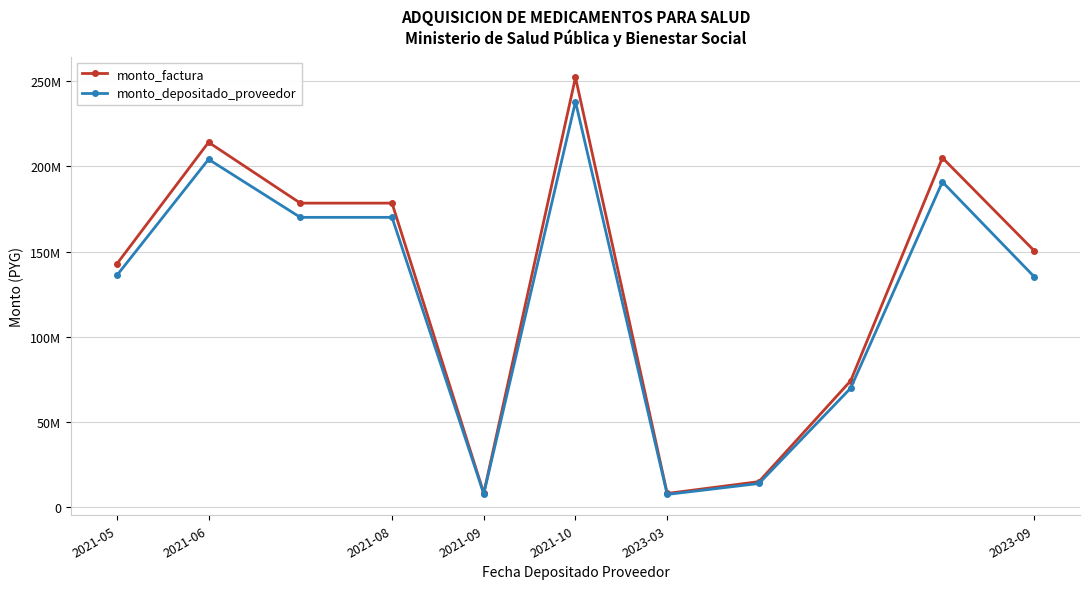

What are all the series names shown in the legend?

monto_factura, monto_depositado_proveedor